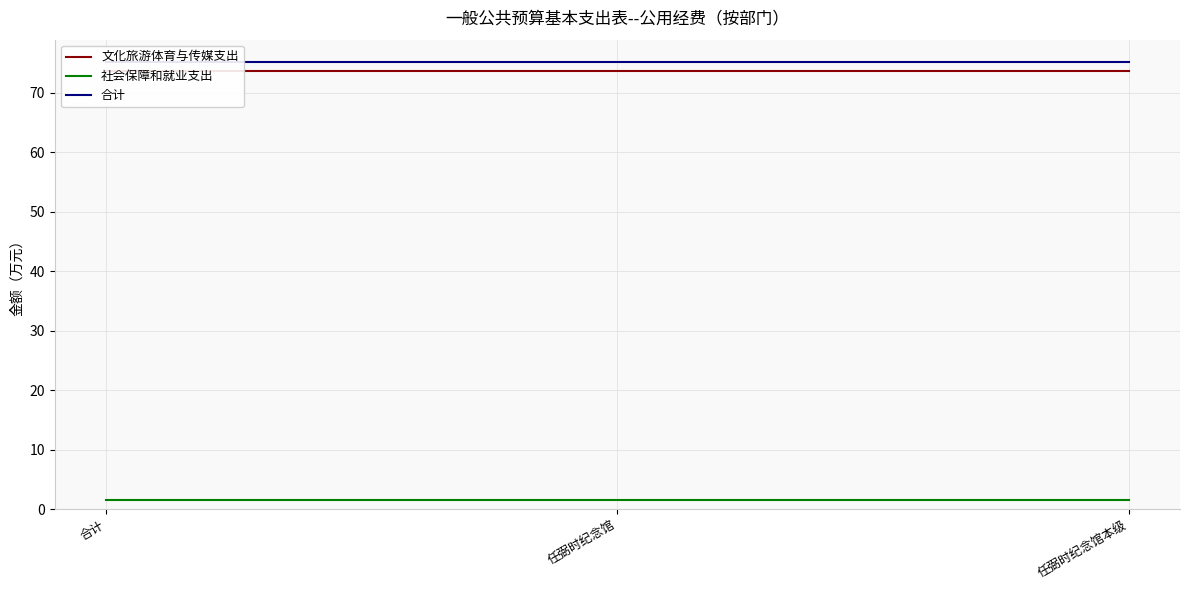

What is the sum of all 社会保障和就业支出 values?

4.5